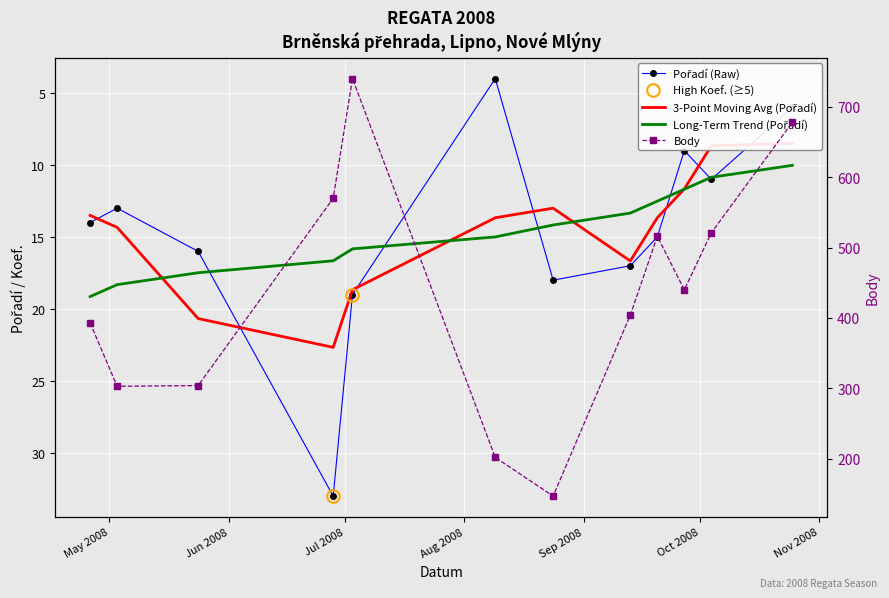

What is the sum of all 3-Point Moving Avg (Pořadí) values?

175.7